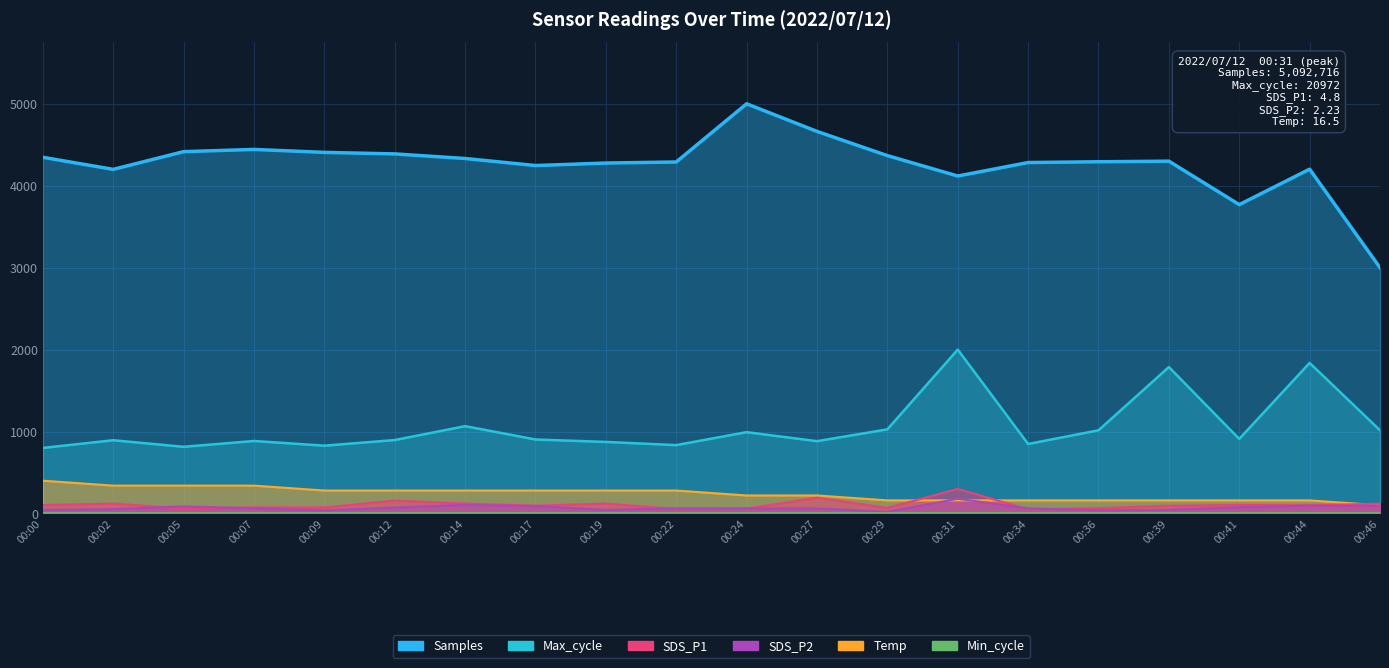

What is the lowest value of the Temp series?

100.0